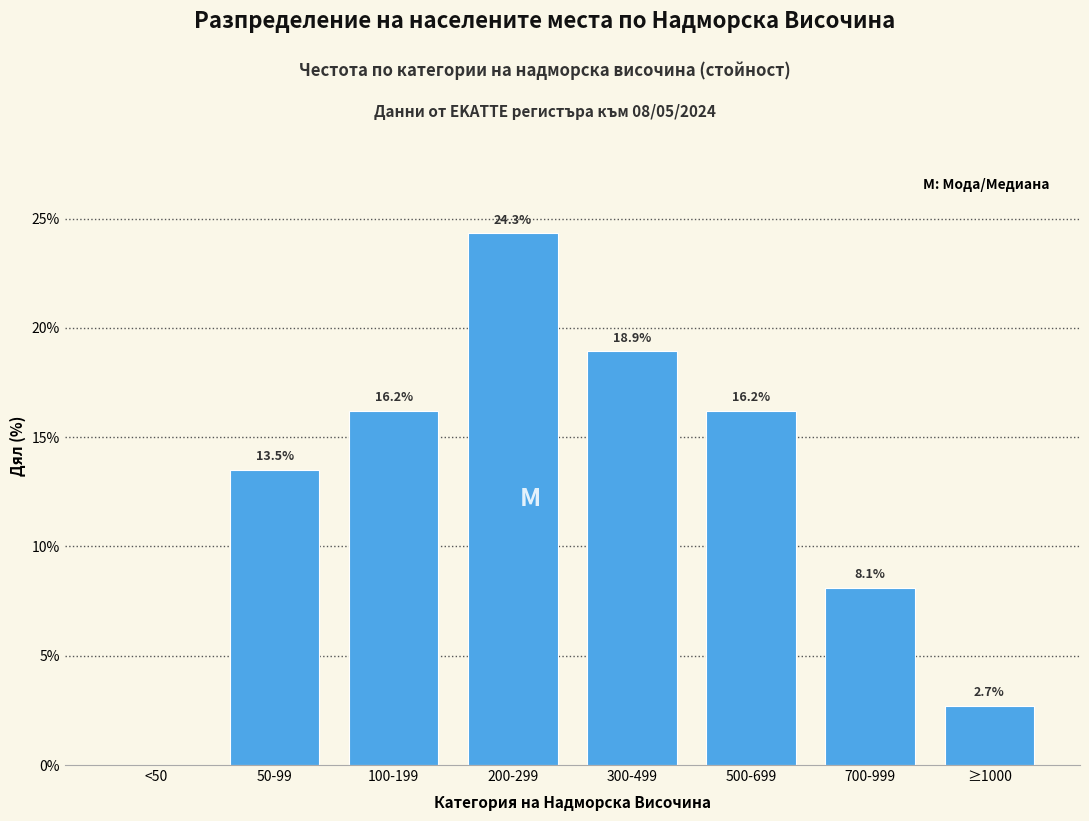

Reading left to right, transcribe all the data shown in this chart.

<50=0.0	50-99=13.5	100-199=16.2	200-299=24.3	300-499=18.9	500-699=16.2	700-999=8.1	≥1000=2.7